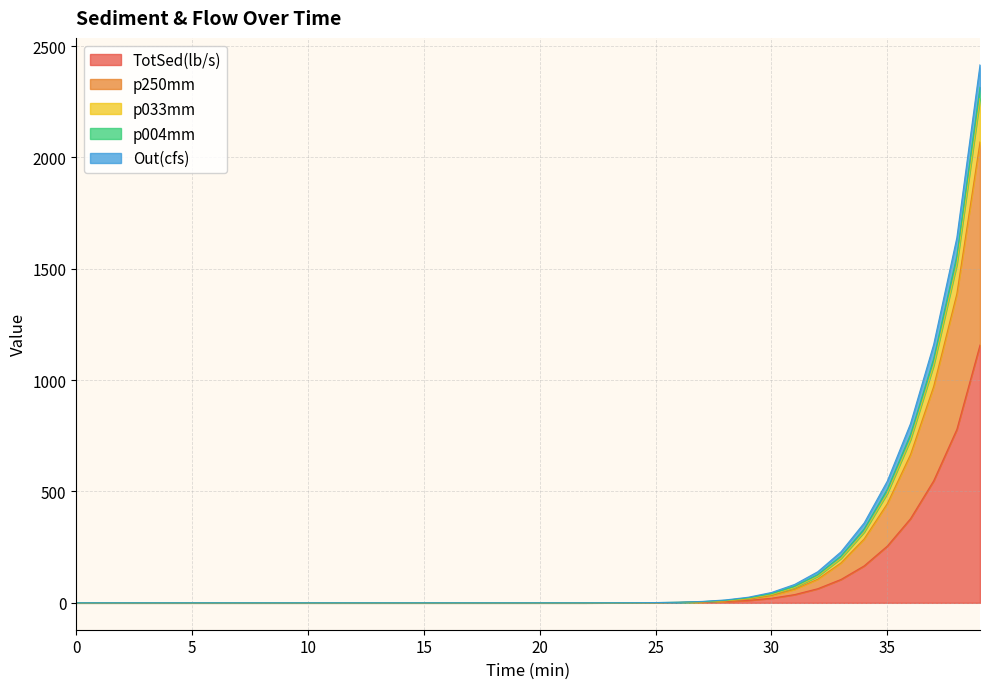

Reading left to right, extract all data points from this chart.

Out(cfs): 0.0	0.0	0.0	0.0	0.0	0.0	0.0	0.0	0.0	0.0	0.0	0.0	0.0	0.0	0.0	0.0	0.0	0.0	0.0	0.0	0.0	0.0	0.0	0.2	0.4	1.2	2.9	6.2	12.8	25.1	46.4	82.5	139.8	229.0	358.6	546.8	804.6	1160.0	1639.6	2416.0
TotSed(lb/s): 0.0	0.0	0.0	0.0	0.0	0.0	0.0	0.0	0.0	0.0	0.0	0.0	0.0	0.0	0.0	0.0	0.0	0.0	0.0	0.0	0.0	0.0	0.0	0.1	0.2	0.5	1.2	2.6	5.5	10.9	20.5	36.9	63.4	104.9	165.8	254.9	377.8	547.9	778.8	1157.7
p250mm: 0.0	0.0	0.0	0.0	0.0	0.0	0.0	0.0	0.0	0.0	0.0	0.0	0.0	0.0	0.0	0.0	0.0	0.0	0.0	0.0	0.0	0.0	0.0	0.1	0.2	0.6	1.5	3.6	8.0	16.9	32.7	60.6	106.4	179.1	286.8	445.5	665.8	971.8	1387.7	2069.6
p033mm: 0.0	0.0	0.0	0.0	0.0	0.0	0.0	0.0	0.0	0.0	0.0	0.0	0.0	0.0	0.0	0.0	0.0	0.0	0.0	0.0	0.0	0.0	0.0	0.1	0.4	1.0	2.4	5.2	11.0	21.9	41.0	73.9	126.8	209.9	331.7	509.8	755.5	1095.8	1557.5	2315.3
p004mm: 0.0	0.0	0.0	0.0	0.0	0.0	0.0	0.0	0.0	0.0	0.0	0.0	0.0	0.0	0.0	0.0	0.0	0.0	0.0	0.0	0.0	0.0	0.0	0.1	0.2	0.7	1.8	4.2	9.4	19.4	37.3	68.6	119.4	199.8	318.2	492.2	732.9	1066.8	1520.6	2264.5